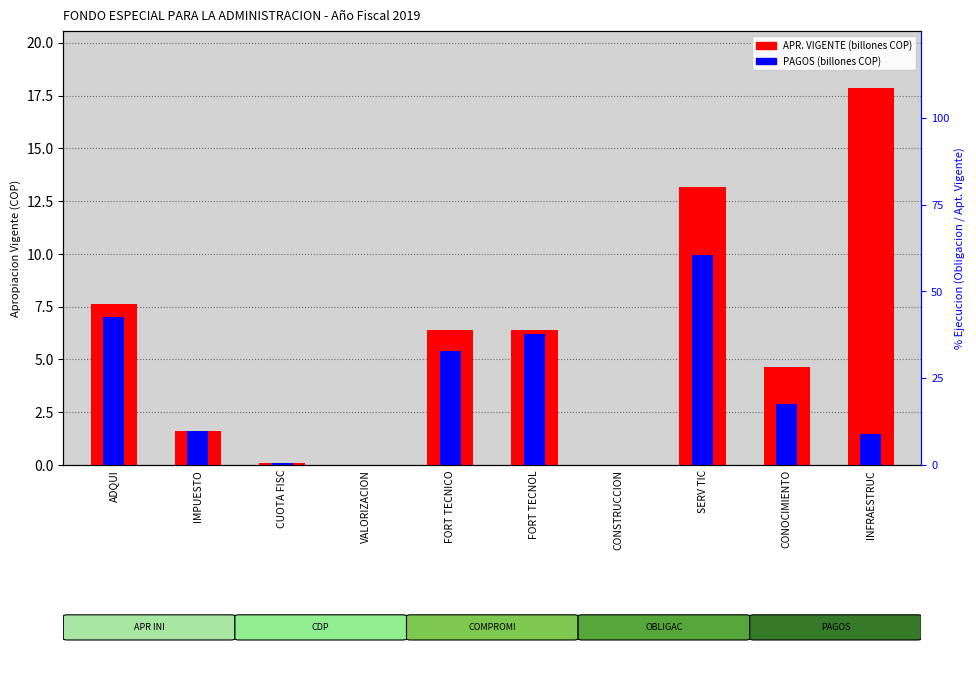

How many bars are there in each group?

2